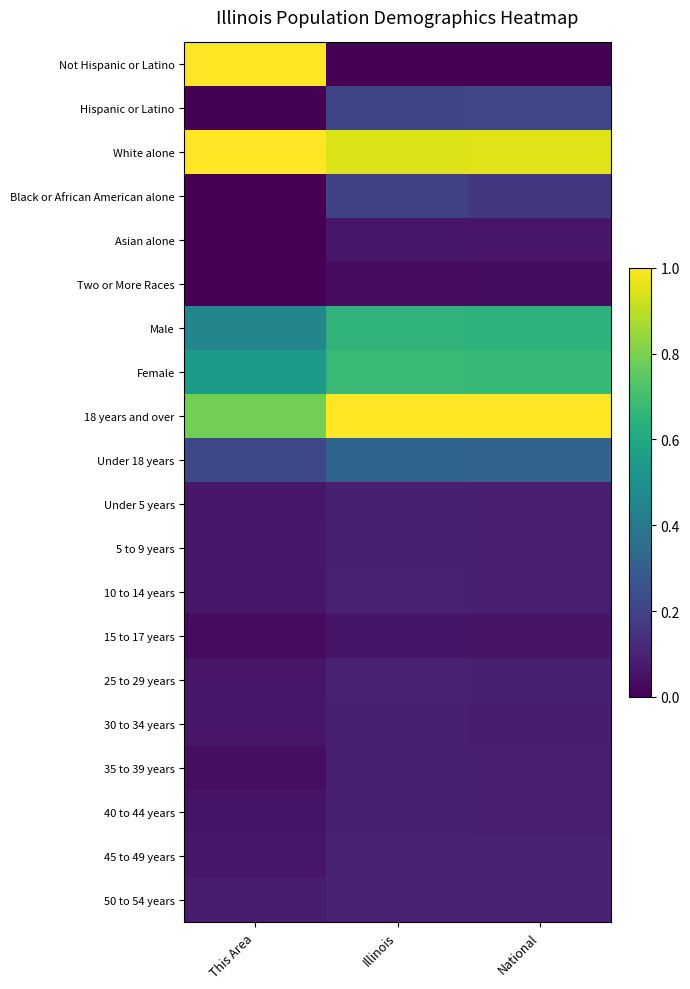

List the series in order of their peak value, lowest first.

Two or More Races, 15 to 17 years, Asian alone, Under 5 years, 35 to 39 years, 5 to 9 years, 30 to 34 years, 40 to 44 years, 10 to 14 years, 25 to 29 years, 50 to 54 years, 45 to 49 years, Black or African American alone, Hispanic or Latino, Under 18 years, Male, Female, White alone, Not Hispanic or Latino, 18 years and over